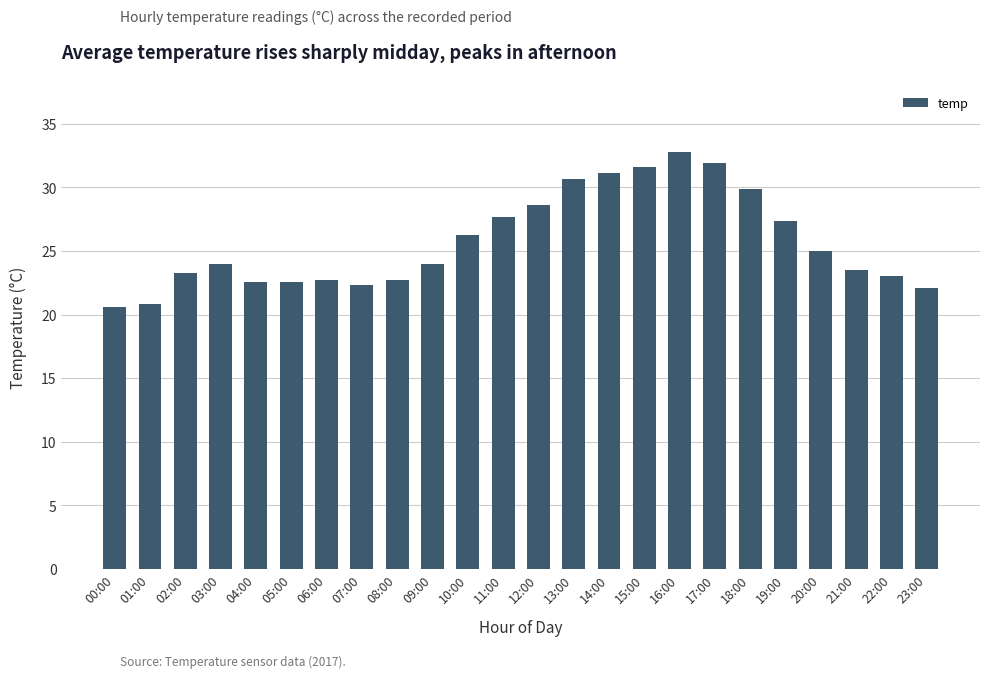

What is the ratio of the value at 10:00 to the value at 06:00?

1.2